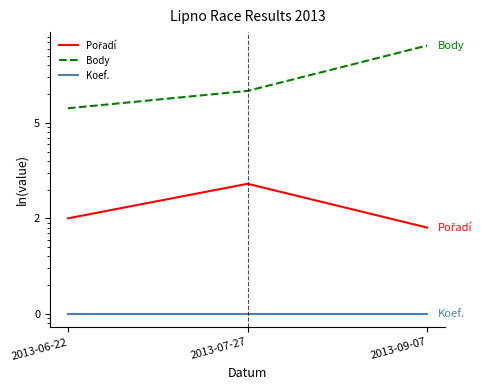

At how many categories does at least one series exceed 59?

3